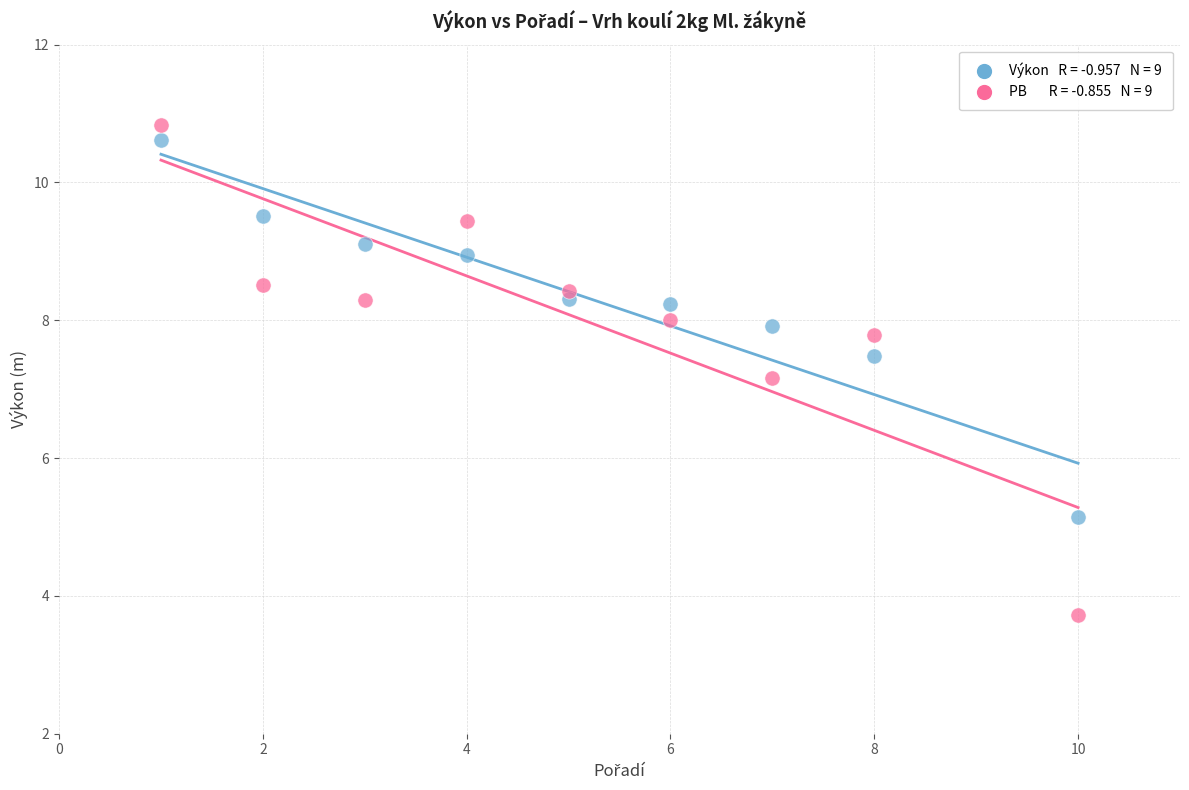

Across all data points, what is the range of X values (max minus min)?

9.0